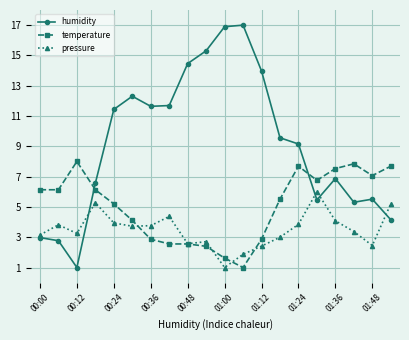

What is the minimum value shown in the chart?

1.0